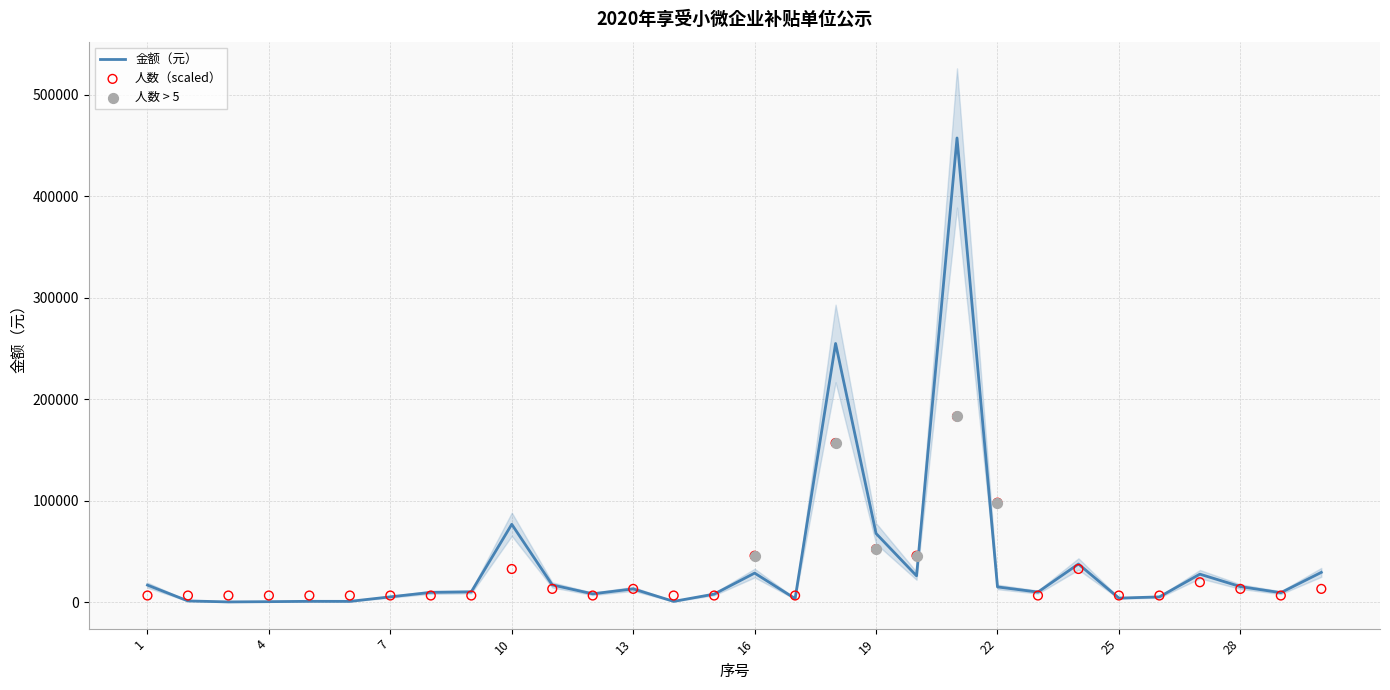

Which series has the largest Y range (max minus min)?

金额